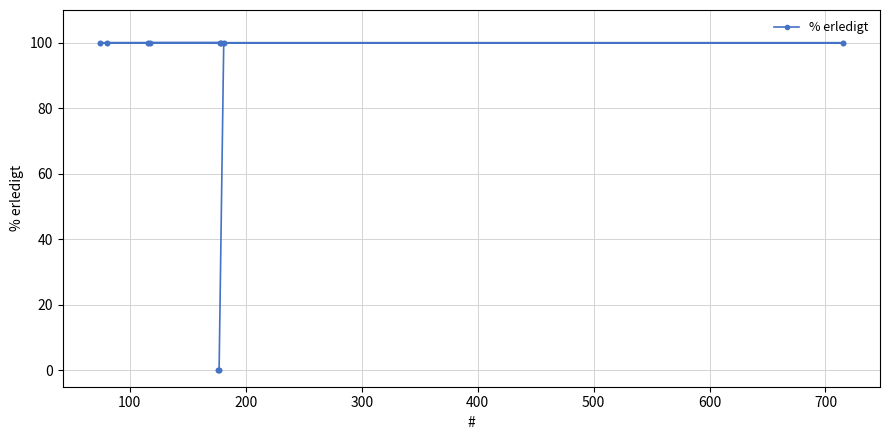

What is the value of the 10th point from the left?

100